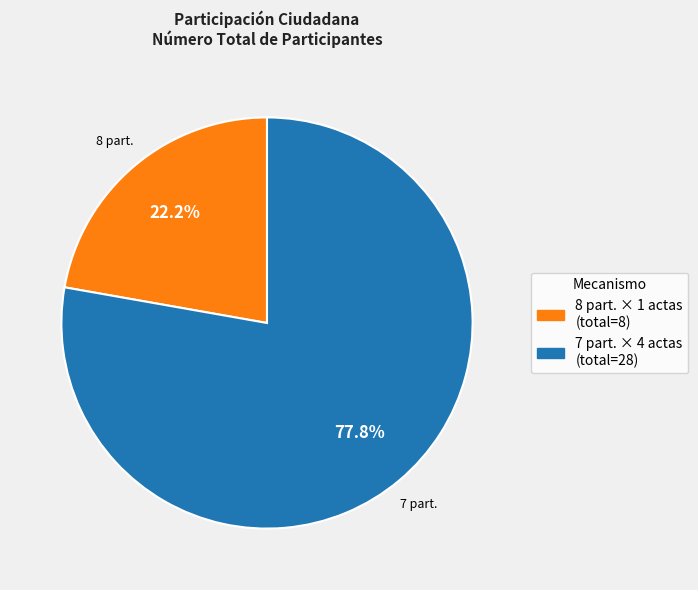

Does any single category account for the majority?

Yes